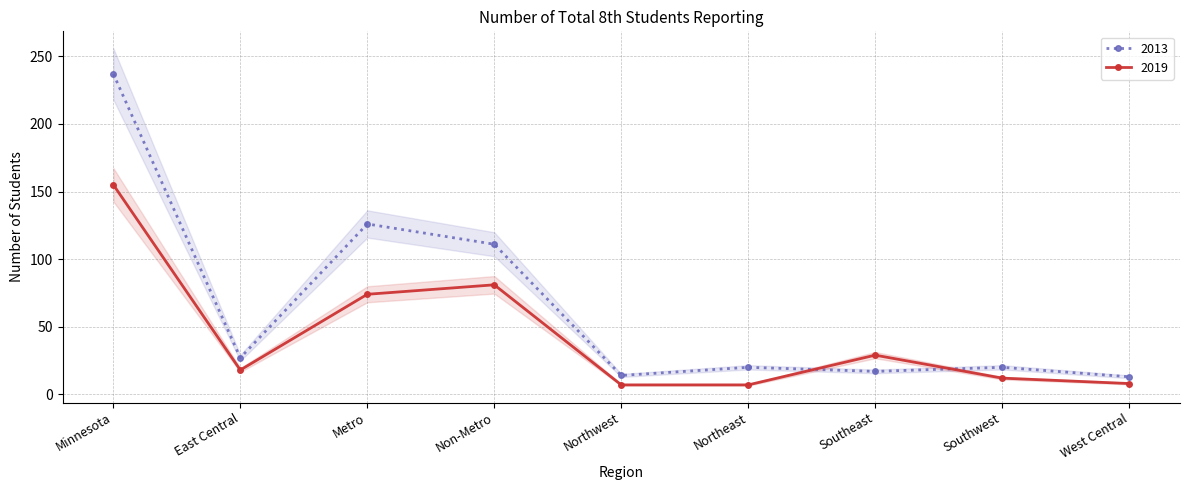

What is the difference between the 2019 values at East Central and Northwest?

11